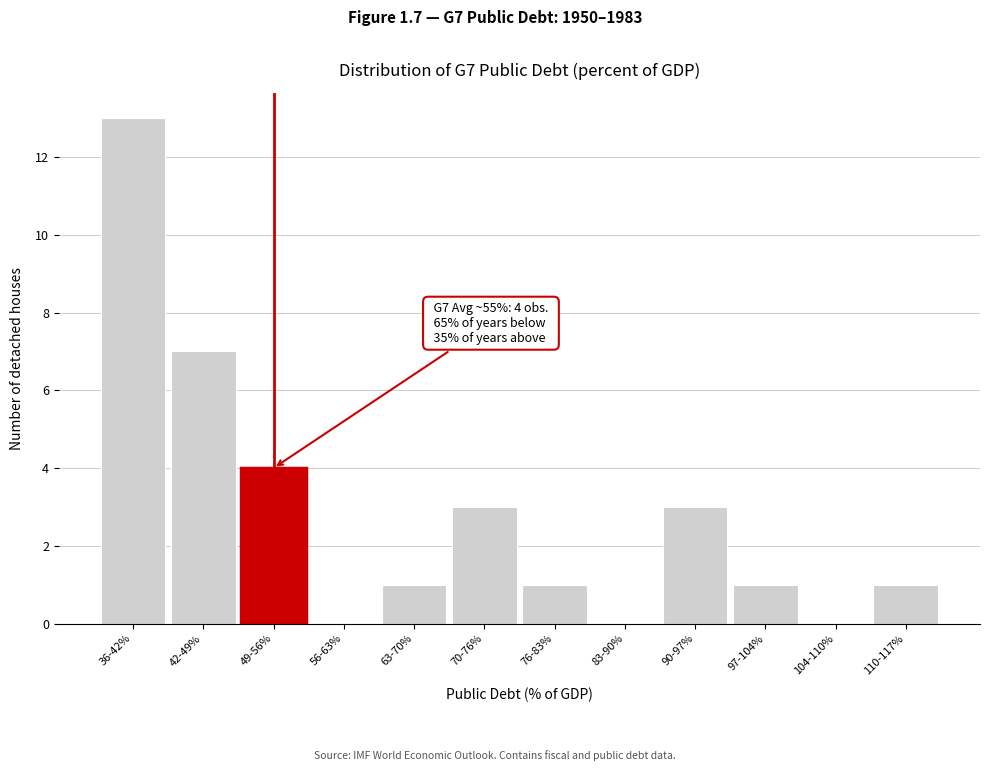

Reading right to left, what are all the values shown in this chart?

110-117%=1	104-110%=0	97-104%=1	90-97%=3	83-90%=0	76-83%=1	70-76%=3	63-70%=1	56-63%=0	49-56%=4	42-49%=7	36-42%=13